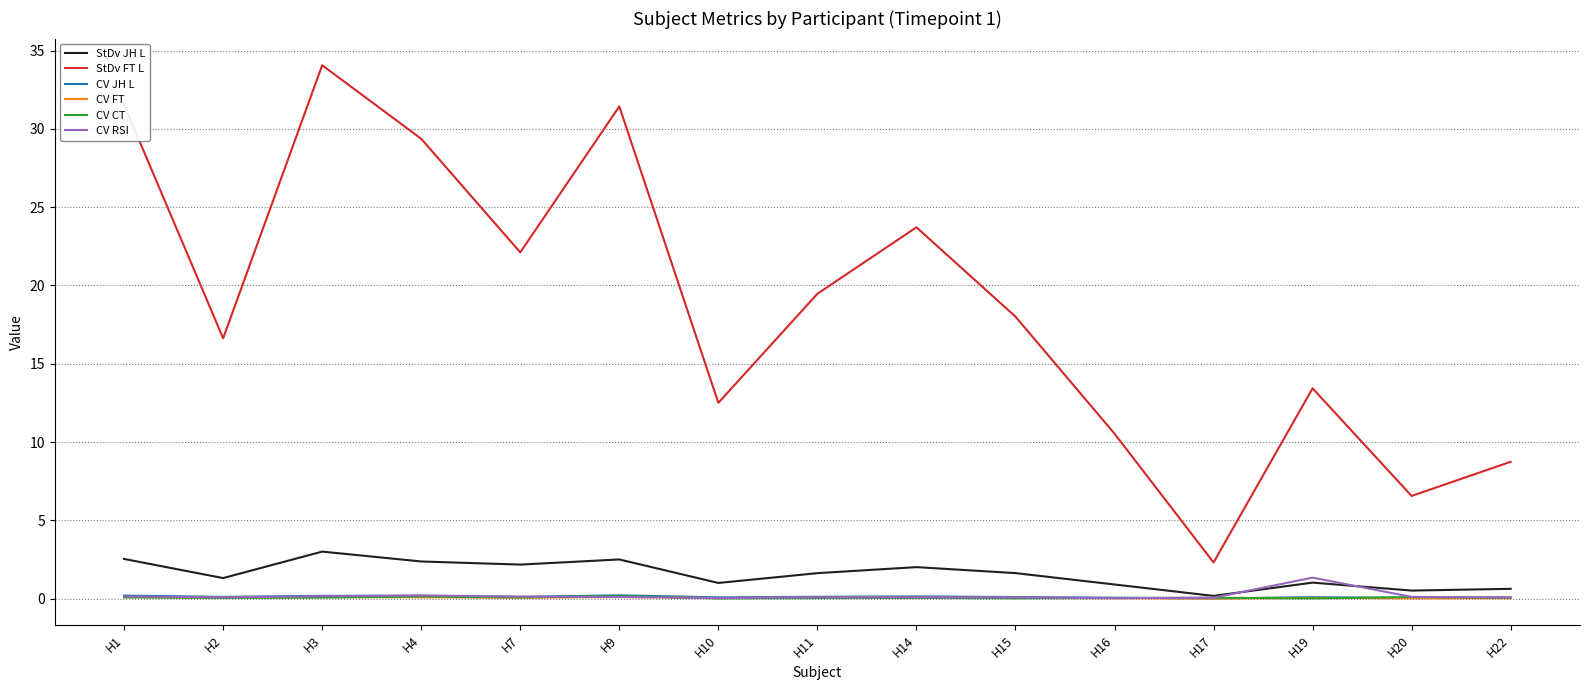

Which category has the highest value across all series?

H3